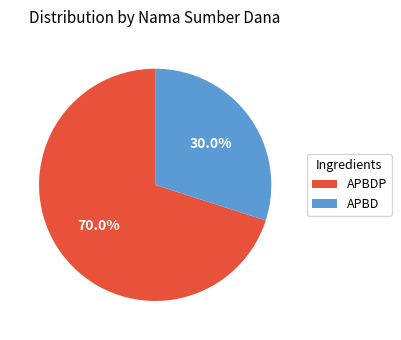

Count the number of slices in the pie.

2